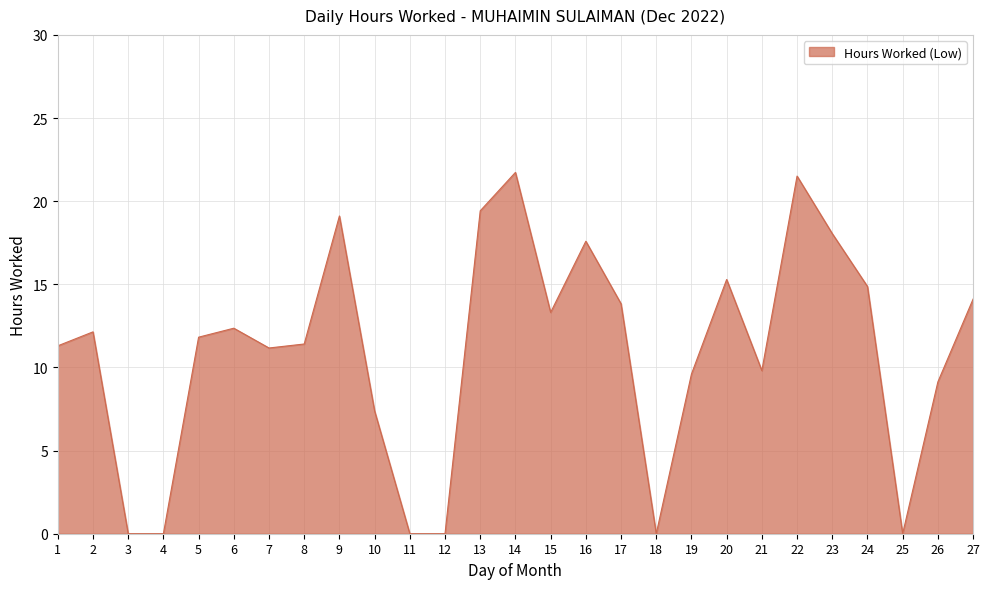

Approximately how many times larger is the value at 15 compared to 6?

1.1